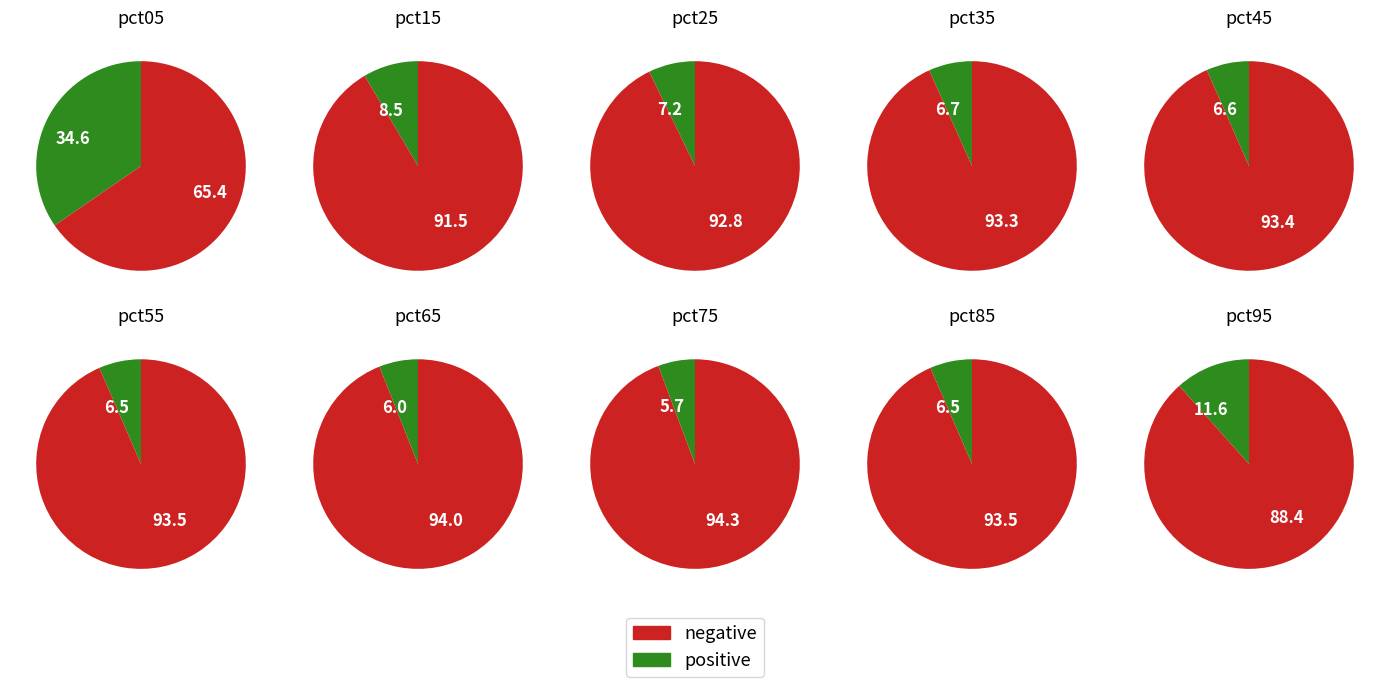

Is it true that pct55 is 6% of the pie?

True